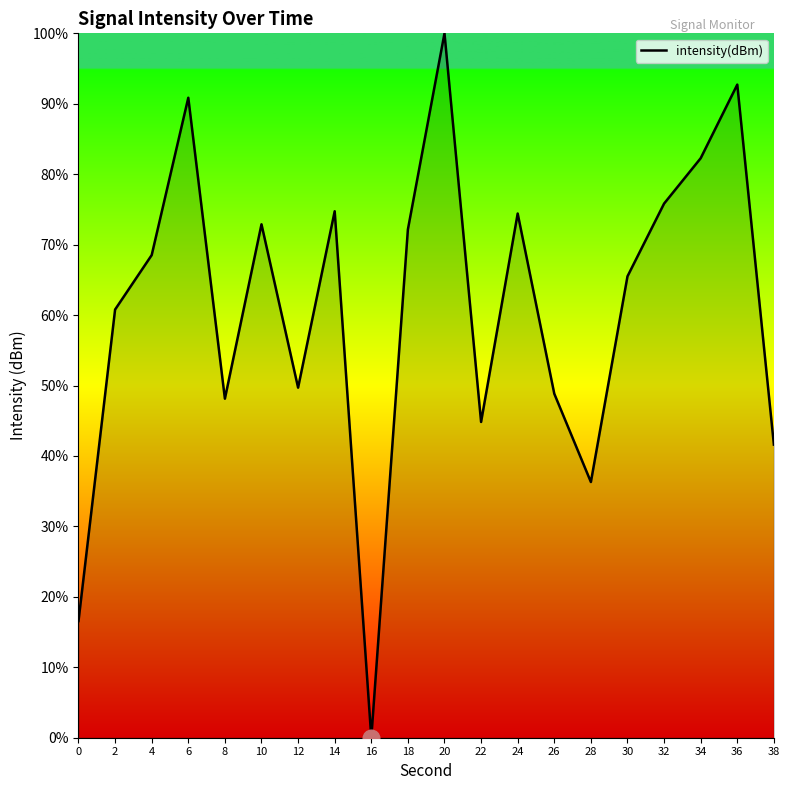

Which has a higher value, 32 or 24?

32